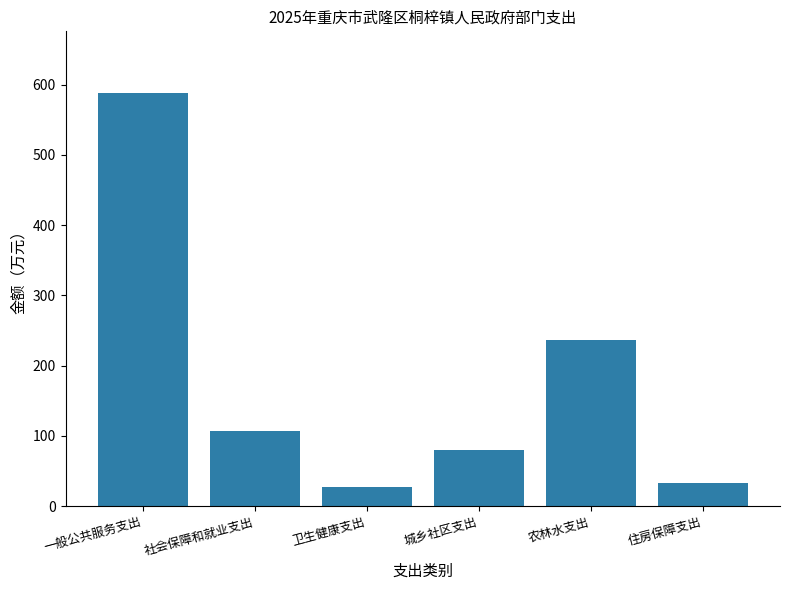

What value does the data have at 卫生健康支出?

27.0